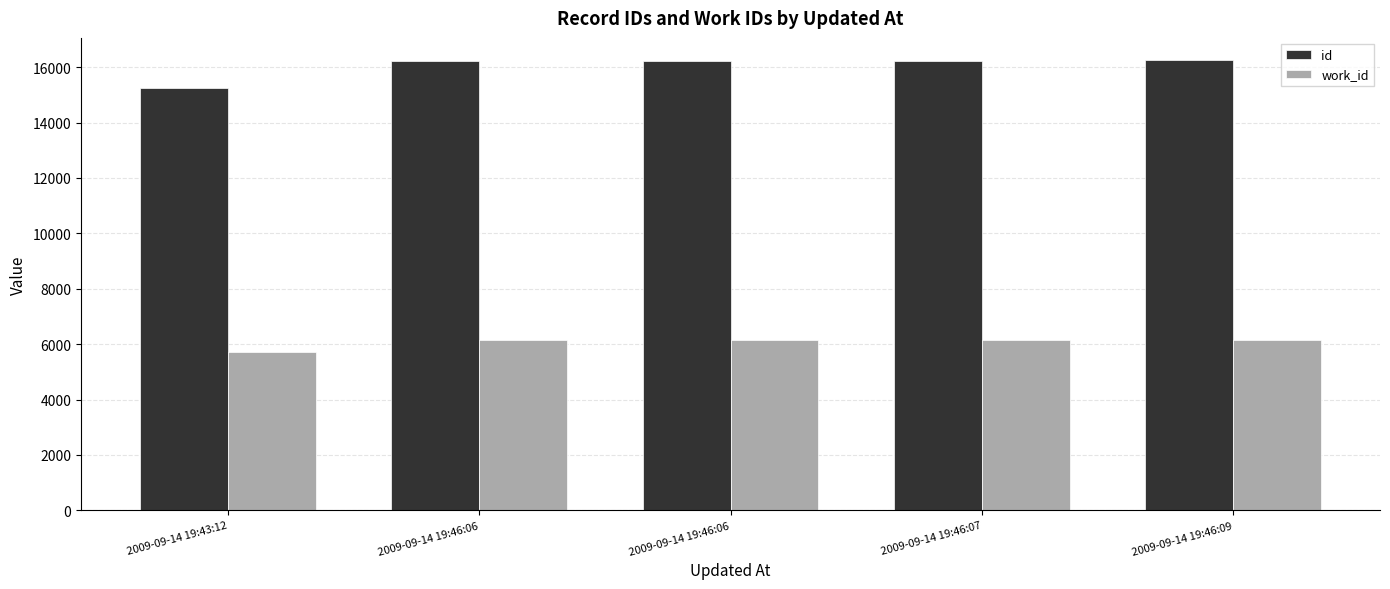

What is the sum of the work_id values at 2009-09-14 19:46:07 and 2009-09-14 19:46:06?

12316